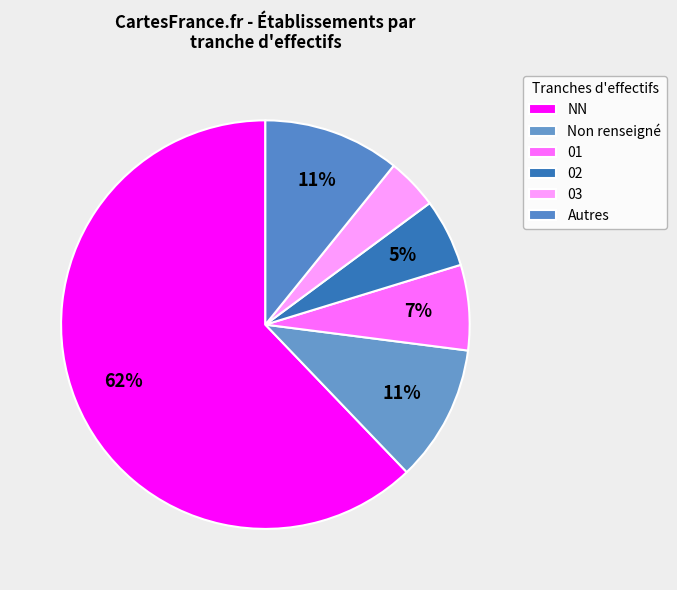

How many slices are in this pie chart?

6